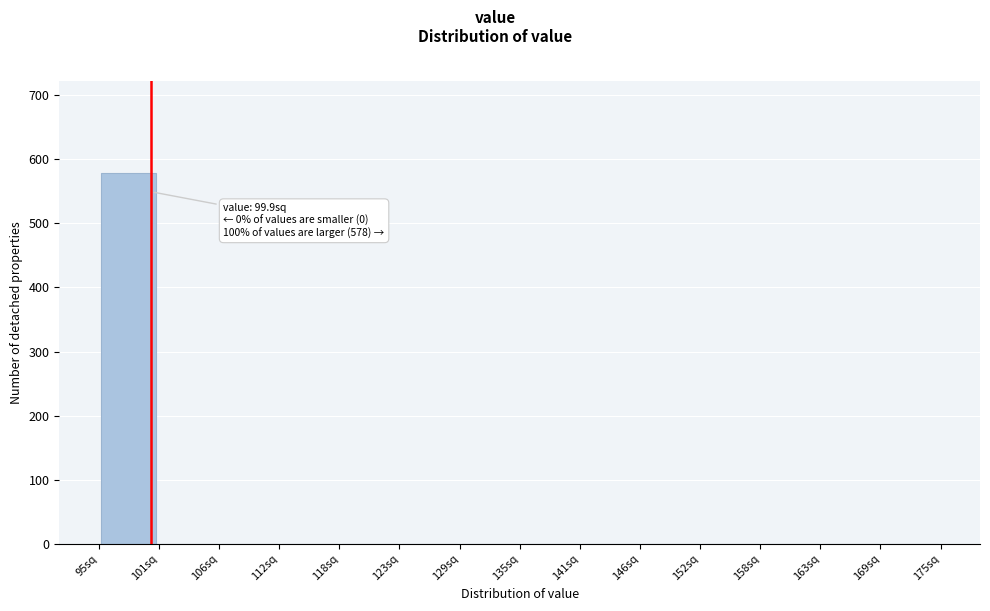

Over which range of the x-axis is the bar tallest?

95 to 101